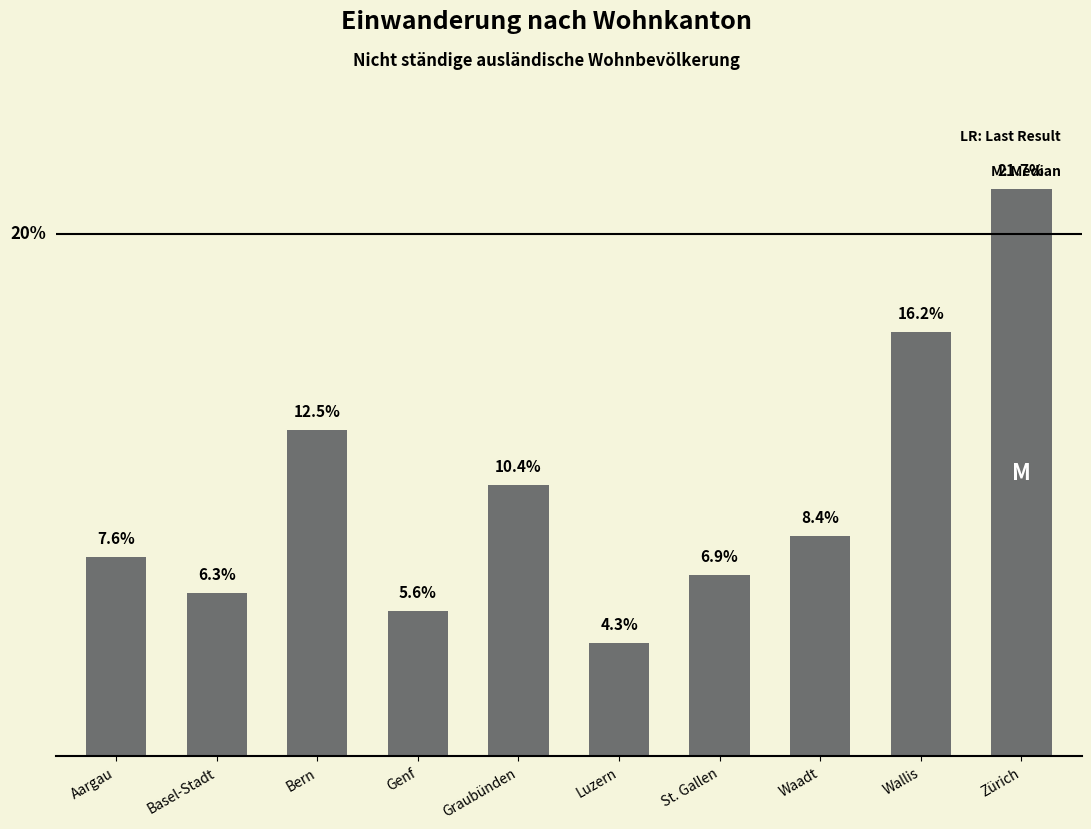

What is the label of the 6th bar from the left?

Luzern